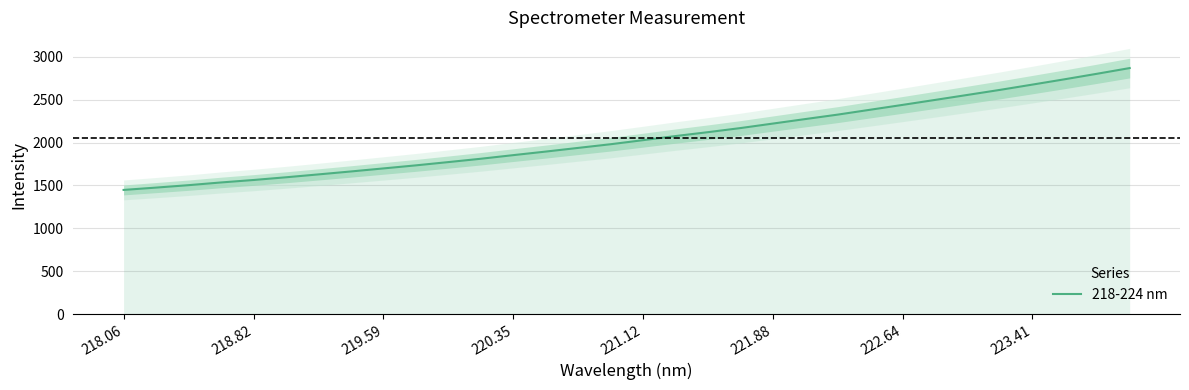

Reading right to left, extract all data points from this chart.

2868.7	2802.8	2738.5	2676.0	2614.4	2555.8	2497.5	2439.6	2382.9	2326.2	2274.2	2221.7	2169.1	2121.4	2076.0	2028.1	1980.7	1937.9	1895.0	1853.5	1811.3	1772.4	1734.2	1698.5	1663.0	1628.8	1595.2	1563.5	1534.8	1503.2	1474.9	1447.7